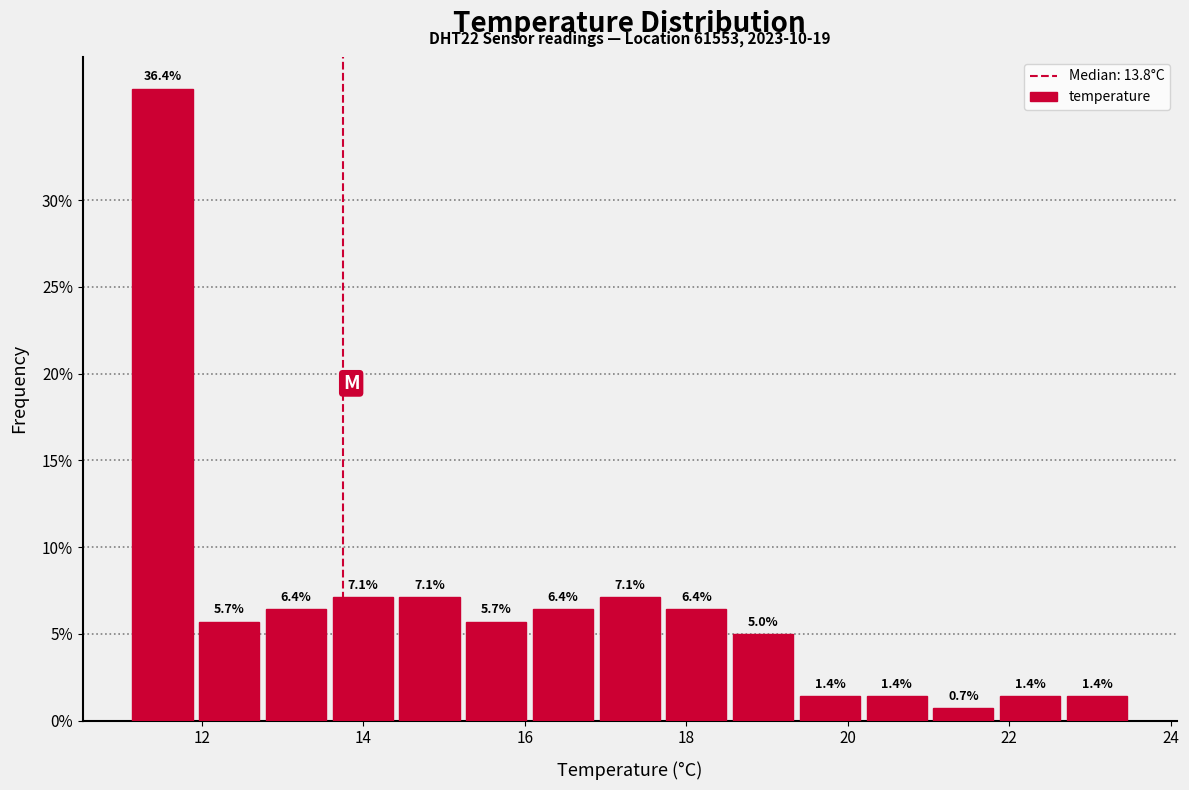

Reading left to right, list every bar in this chart as the range it spans on the x-axis followed by its height. The bar edges are not printed on the chart, so give them approximately, as read against the axis.

11.2 to 12.0: 36.4
12.0 to 12.8: 5.7
12.8 to 13.6: 6.4
13.6 to 14.4: 7.1
14.4 to 15.2: 7.1
15.2 to 16.0: 5.7
16.0 to 16.8: 6.4
16.8 to 17.8: 7.1
17.8 to 18.6: 6.4
18.6 to 19.4: 5.0
19.4 to 20.2: 1.4
20.2 to 21.0: 1.4
21.0 to 21.8: 0.7
21.8 to 22.6: 1.4
22.6 to 23.6: 1.4